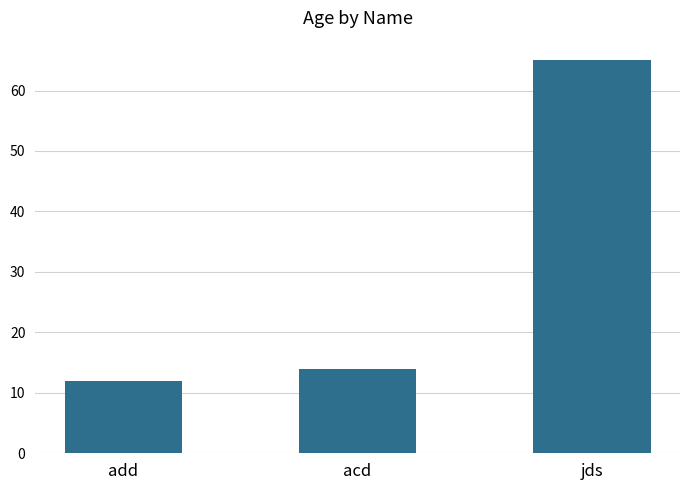

True or false: the data shows 9 at acd.

False